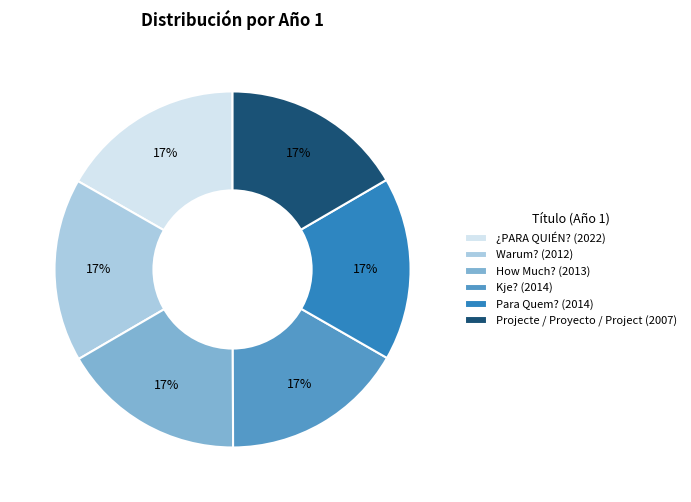

What percentage is the Para Quem? slice, to the nearest percent?

17%